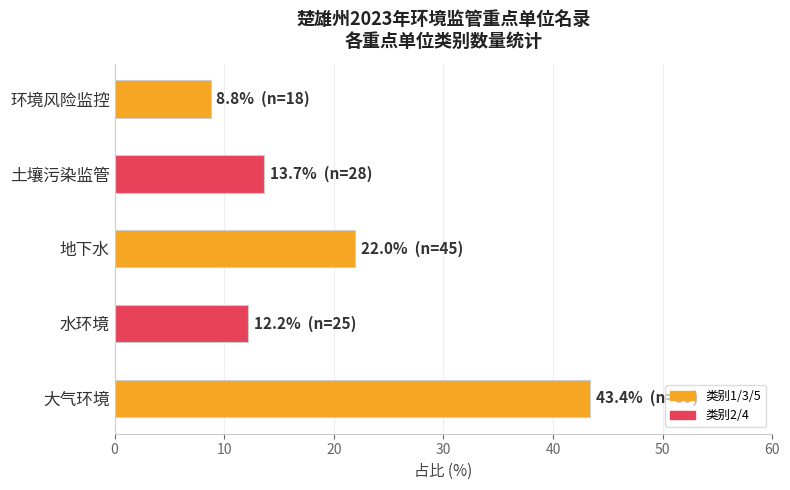

At which category does the chart reach its peak across all series?

大气环境